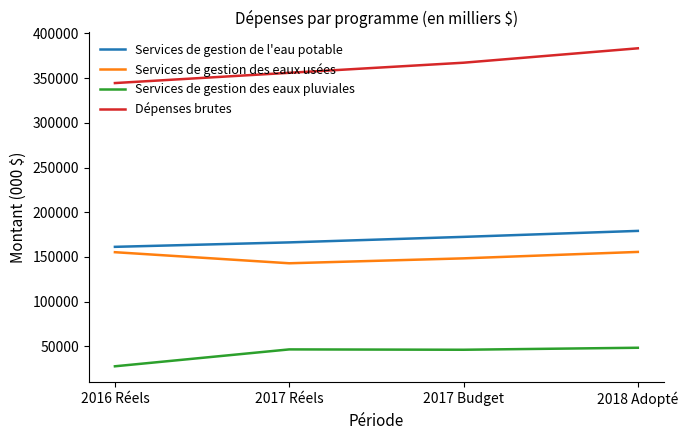

Is this an area chart (filled region under the line)?

No